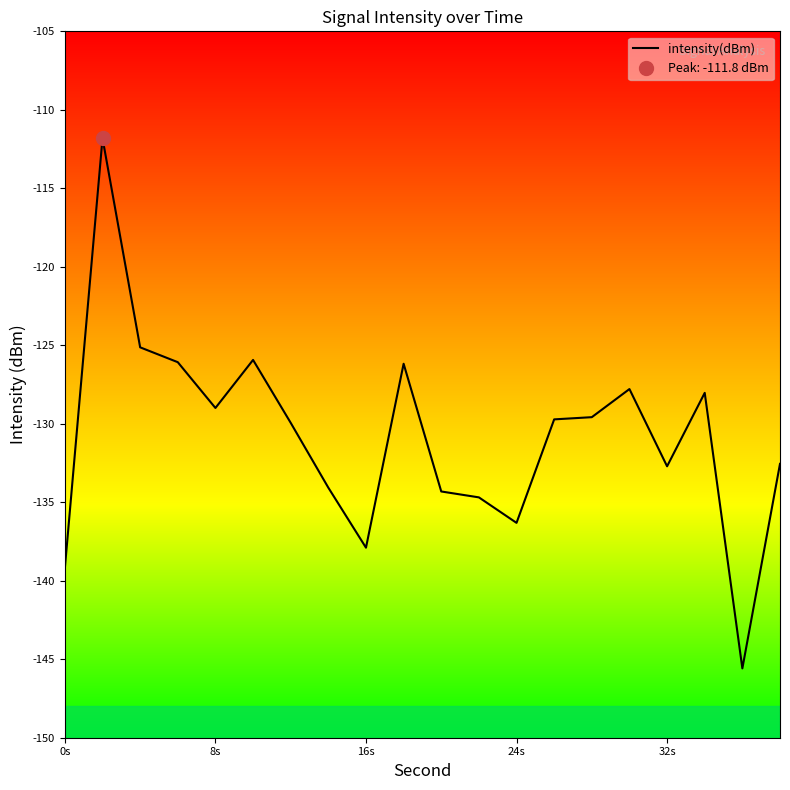

What is the maximum value for intensity(dBm)?

-111.8